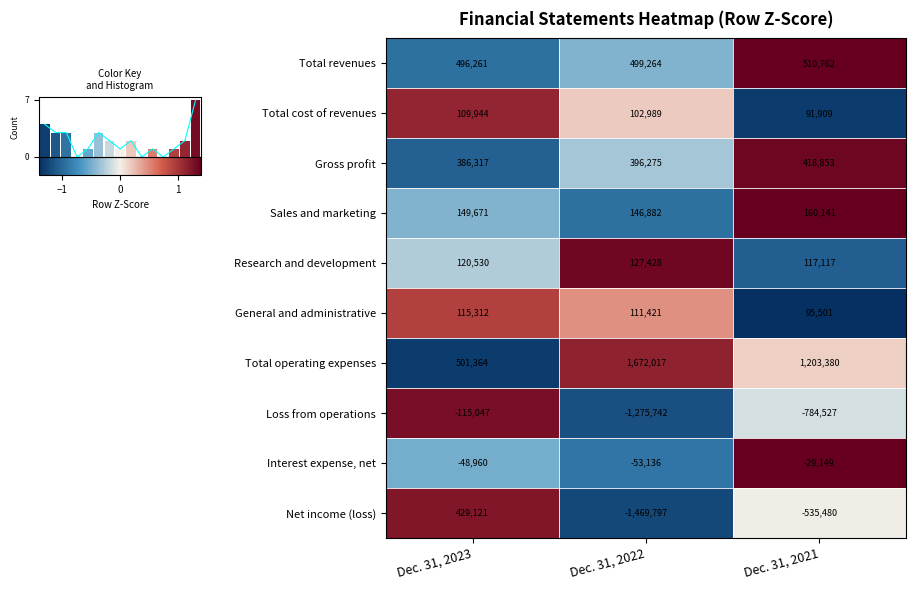

Which has a higher value, Dec. 31, 2021 or Dec. 31, 2022?

Dec. 31, 2021